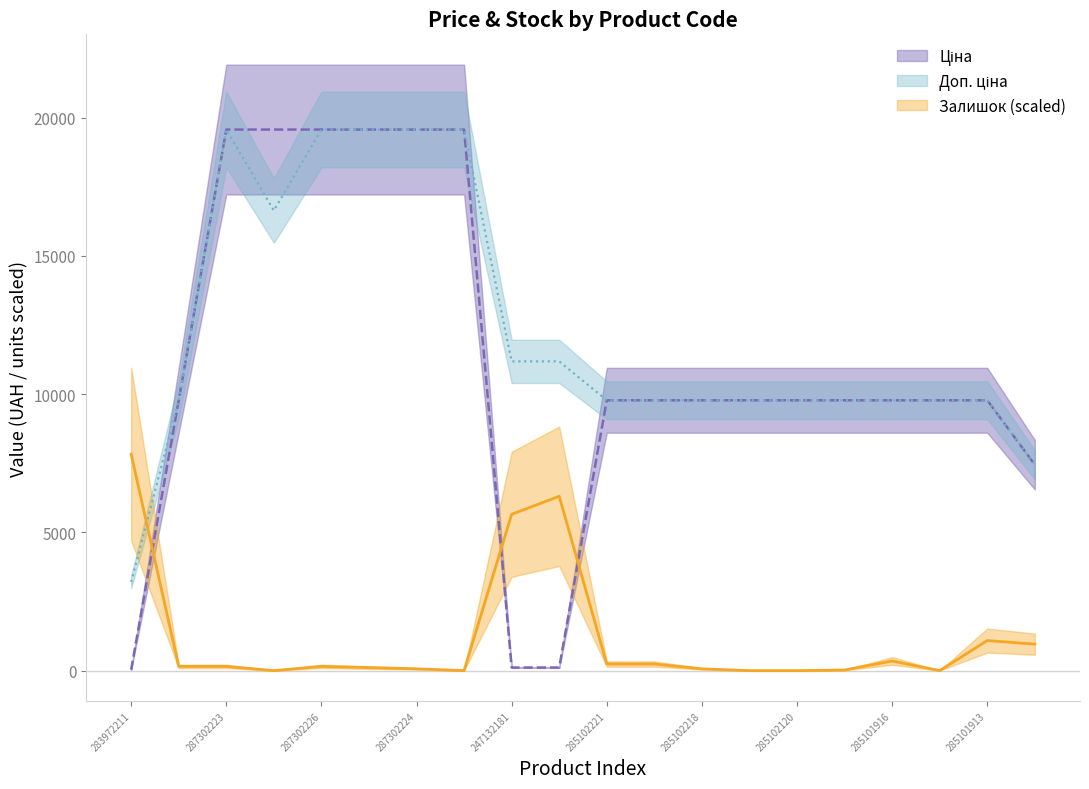

What is the difference between the second highest and second lowest values in the Залишок series?

6304.2